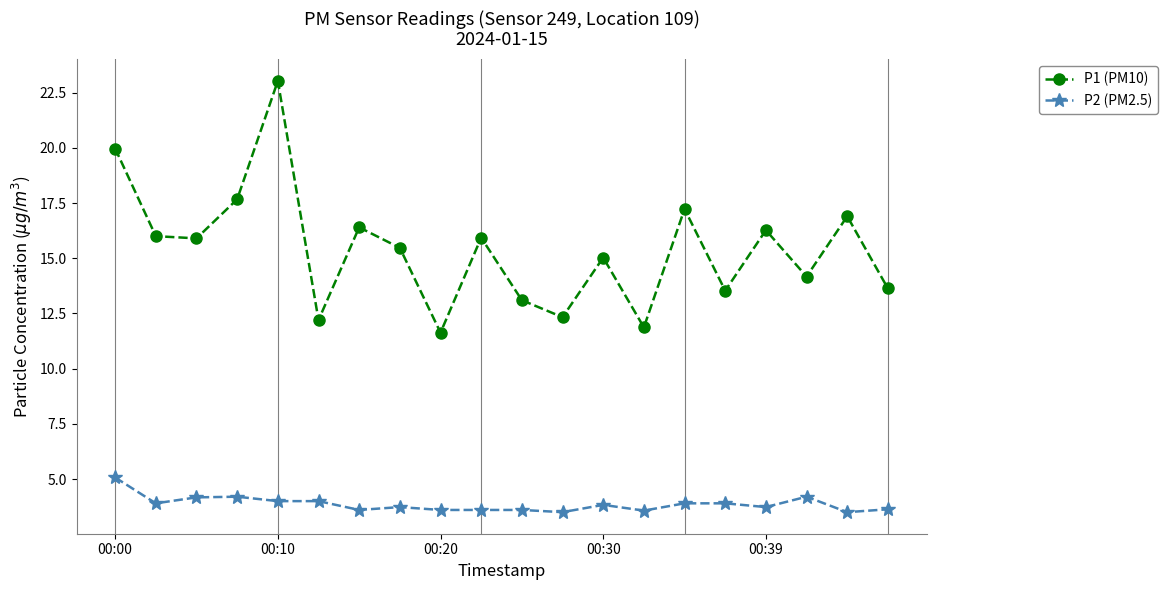

Rank the series by their average value, from lowest to highest.

P2 (PM2.5), P1 (PM10)